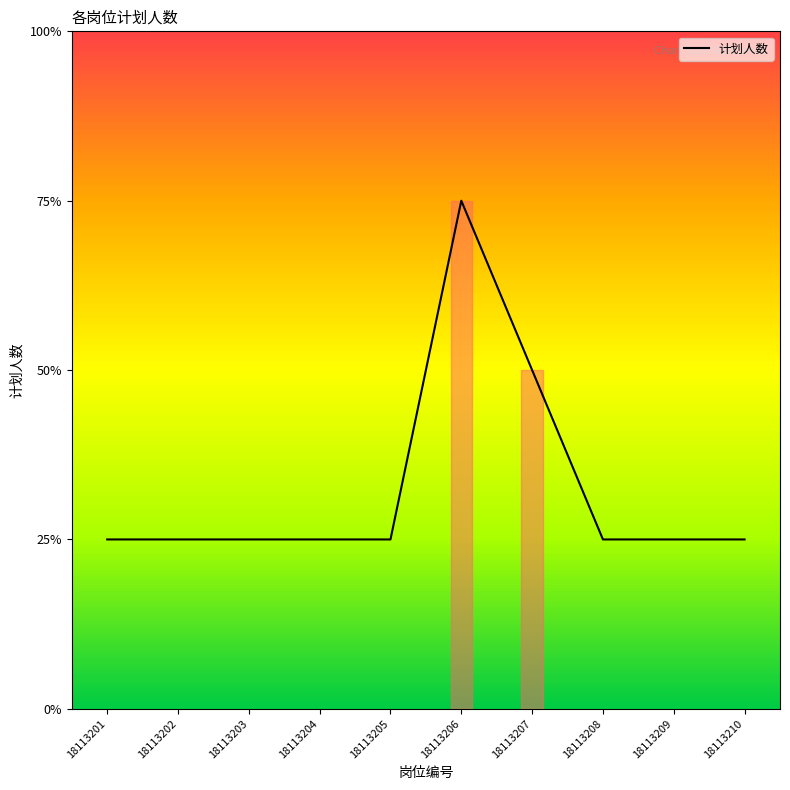

Does the chart have visible grid lines?

No